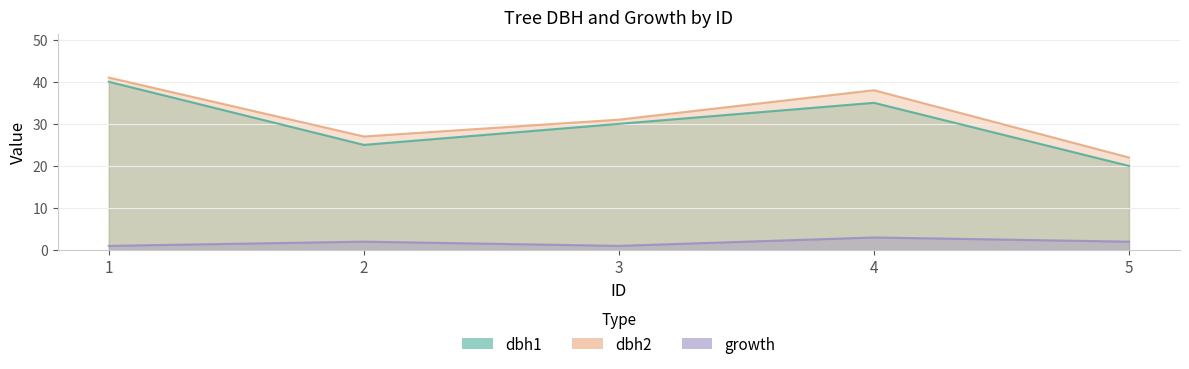

Is it true that dbh1 equals 7 at 5?

False